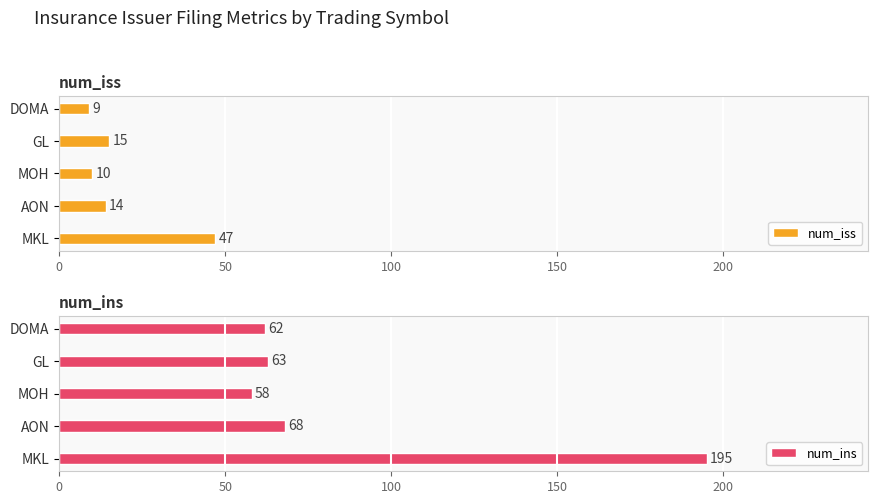

What is the average value of the num_iss series?

19